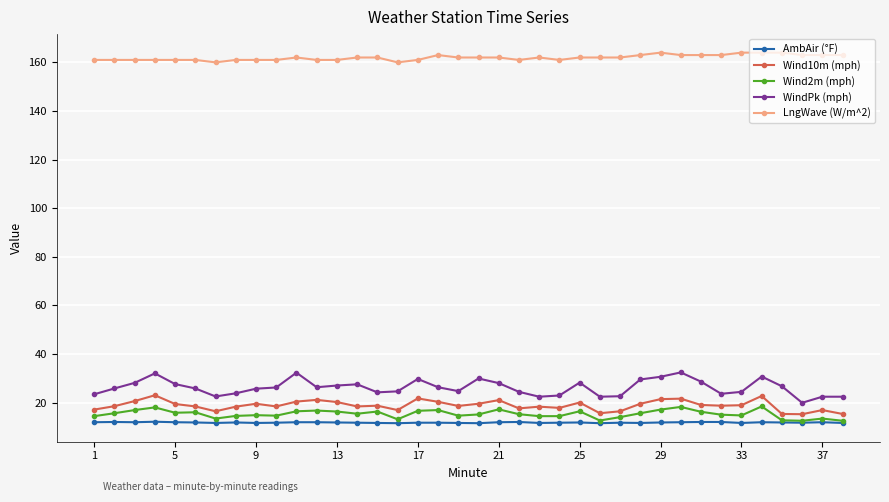

Which series has the largest range (max minus min)?

WindPk (mph)